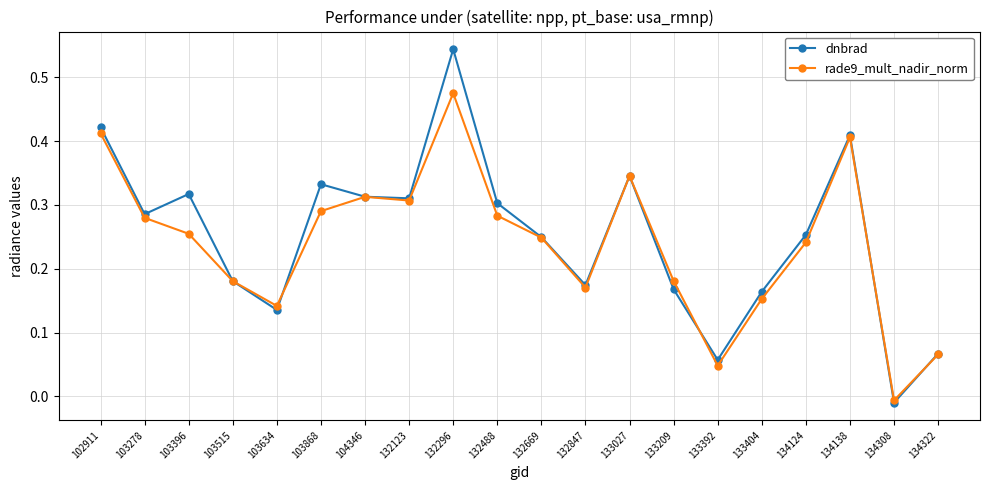

How many distinct data groups are displayed?

2